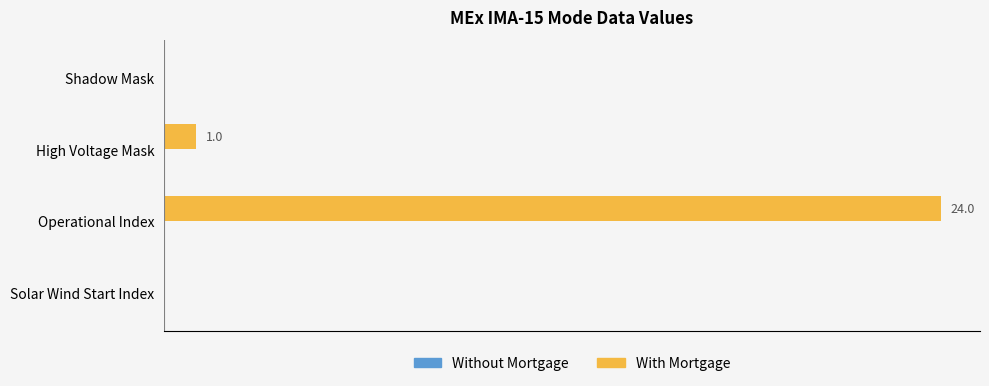

Which category has the highest value across all series?

Operational Index